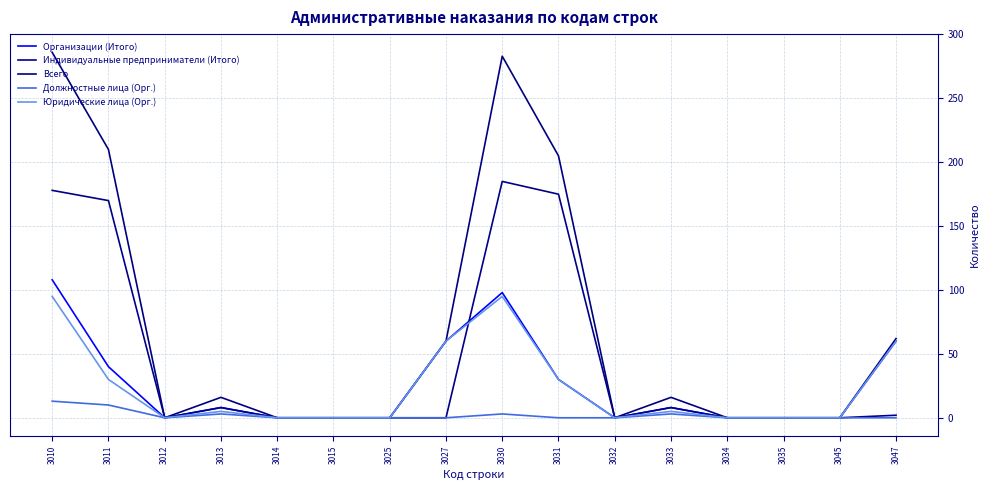

At which category does Юридические лица (Орг.) reach its first local peak?

3013